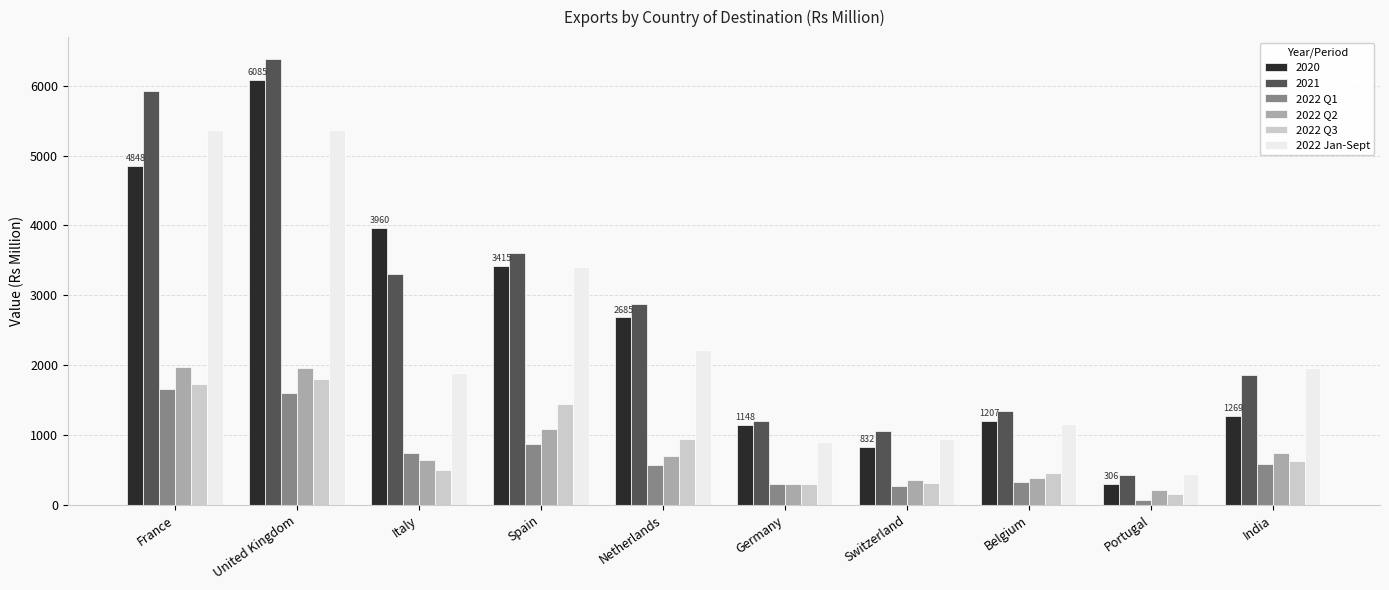

Which series has the largest range (max minus min)?

2021